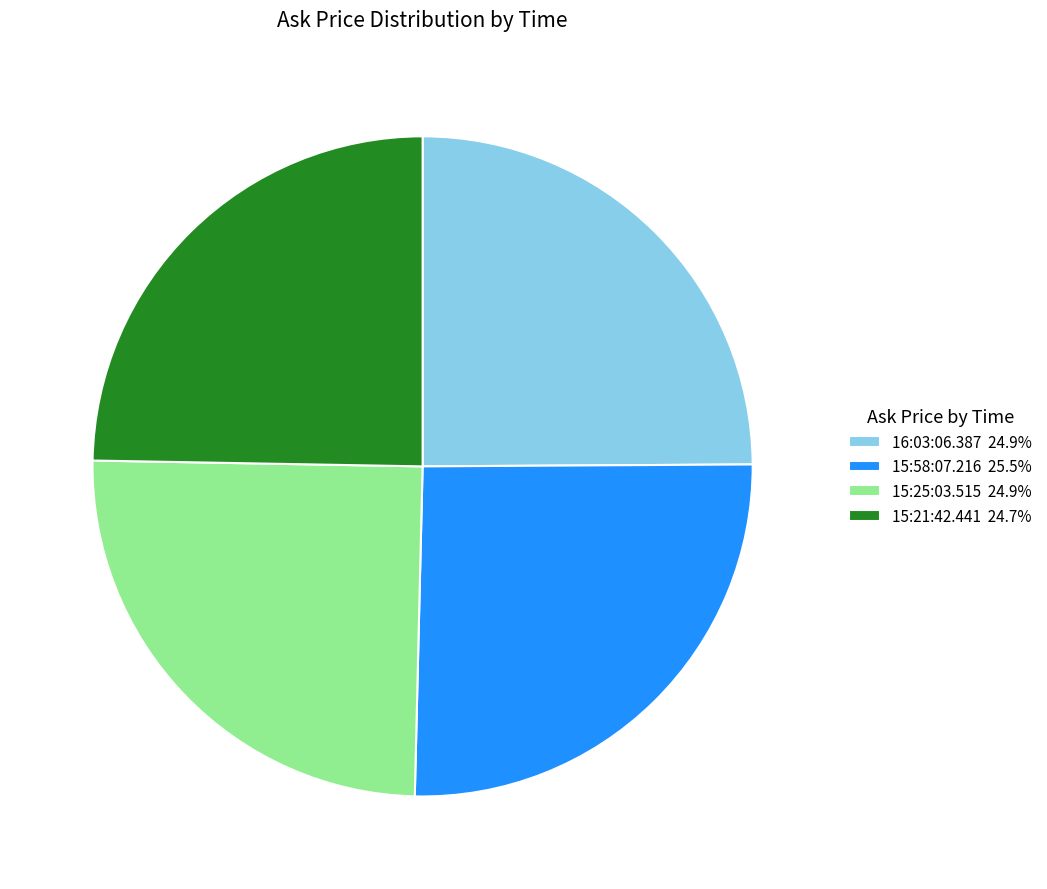

Is there any slice that represents more than half of the pie?

No